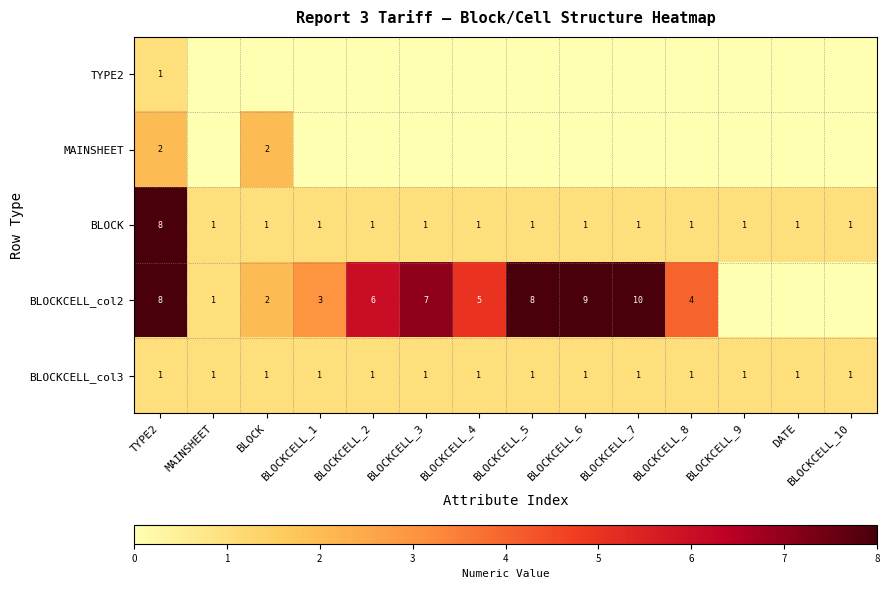

Is it true that BLOCKCELL_col2 equals 4 at BLOCKCELL_8?

True